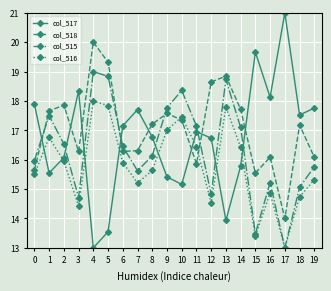

Rank the series by their maximum value, from highest to lowest.

col_517, col_518, col_515, col_516